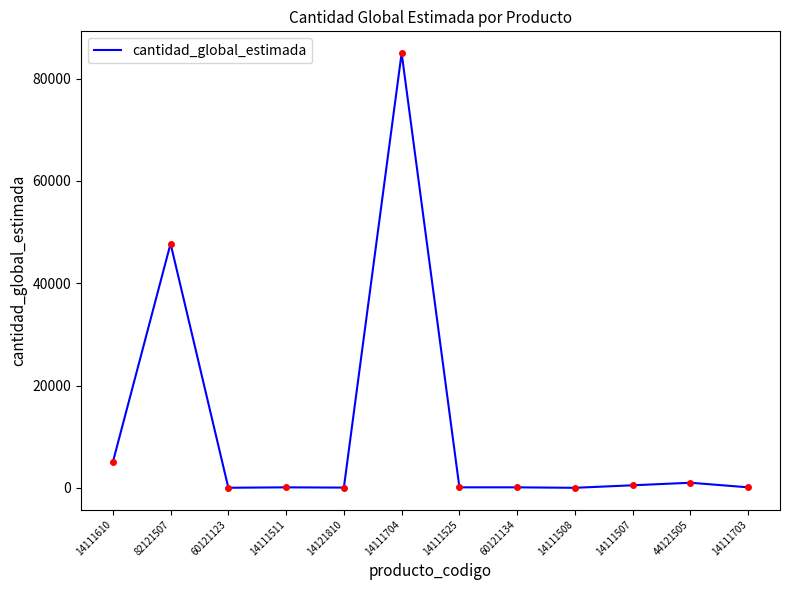

True or false: there are more than 1 points higher than both neighbors.

True